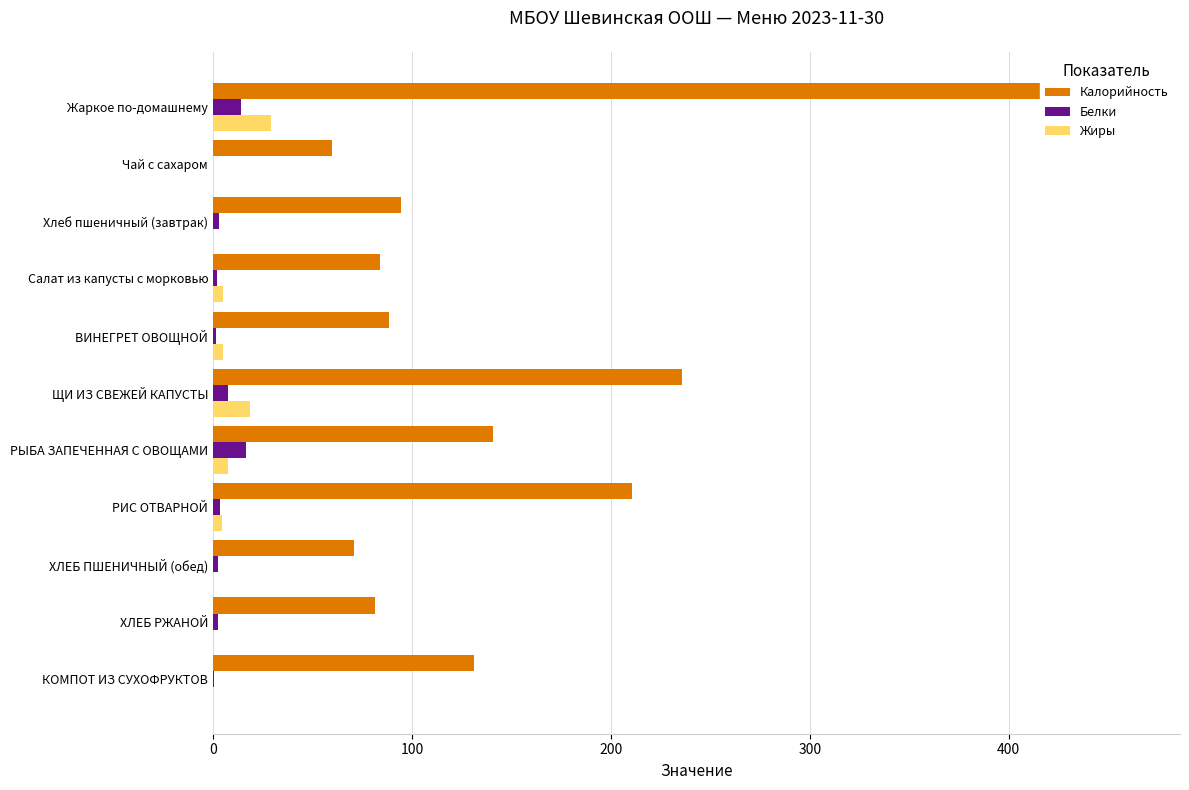

What value does the Жиры series have at РИС ОТВАРНОЙ?

4.5